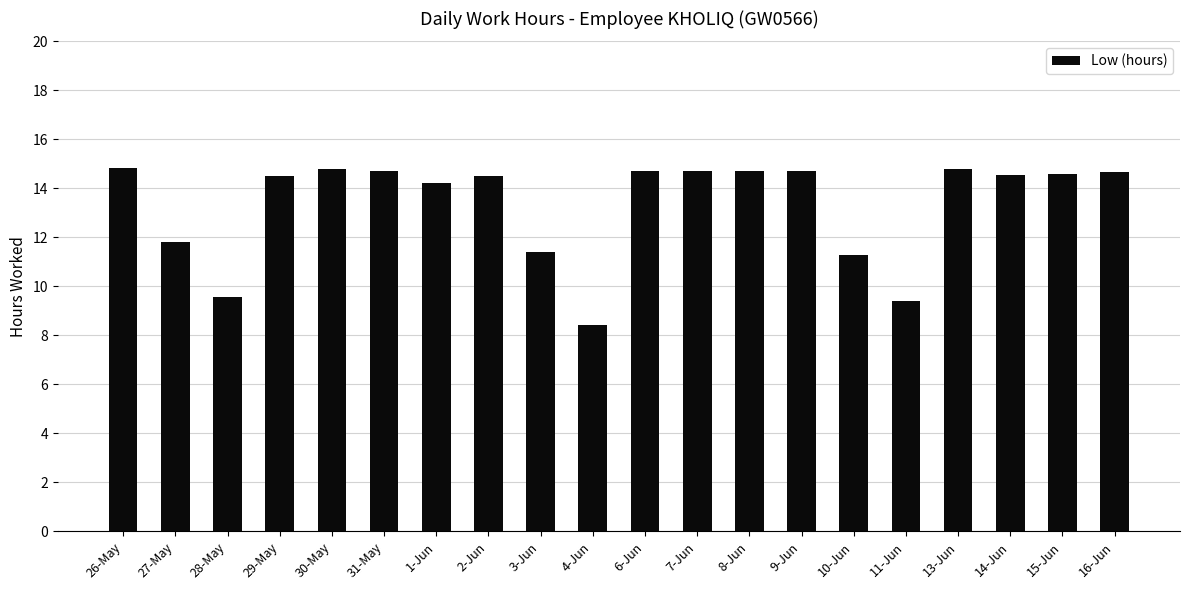

What is the minimum value shown in the chart?

8.4